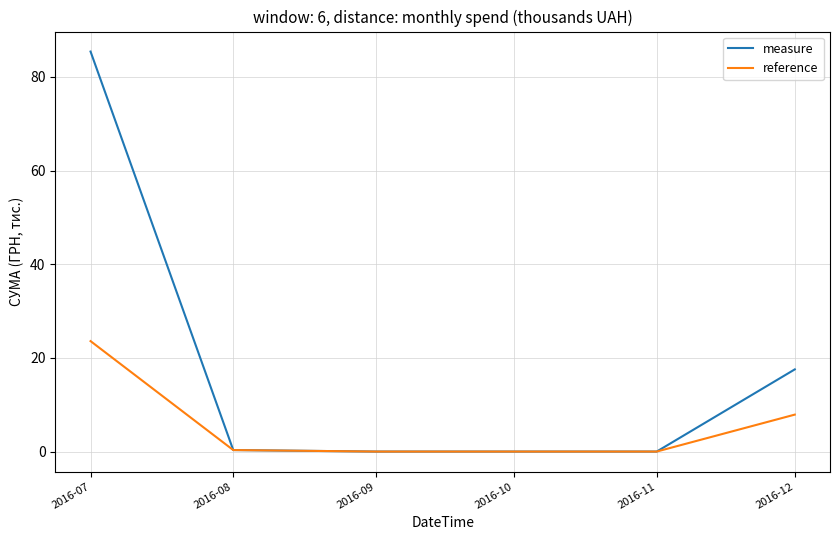

The value of measure at 2016-12 is 17.5. True or false?

True